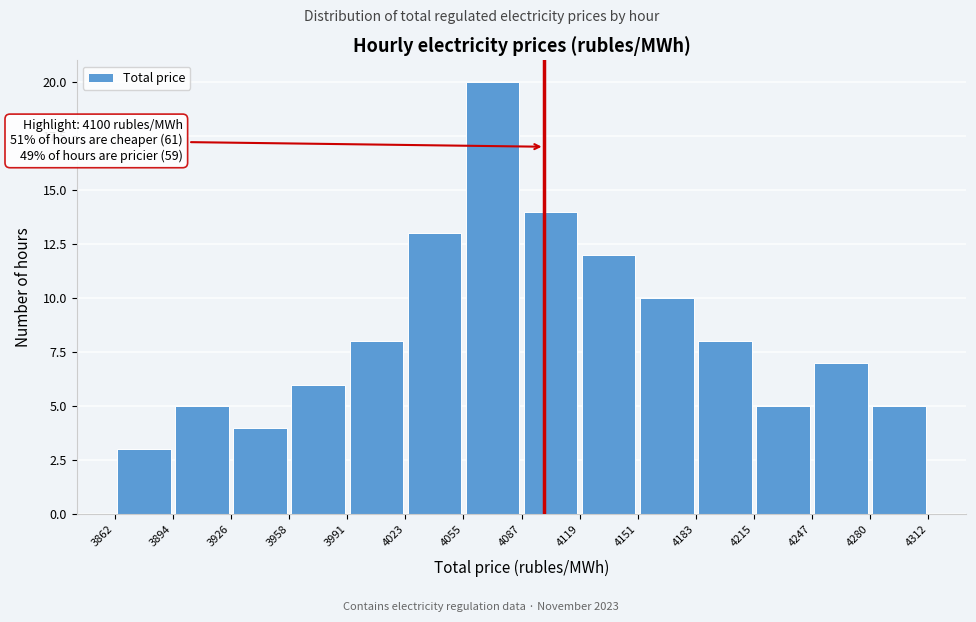

Which range on the x-axis has the tallest bar?

4055 to 4087